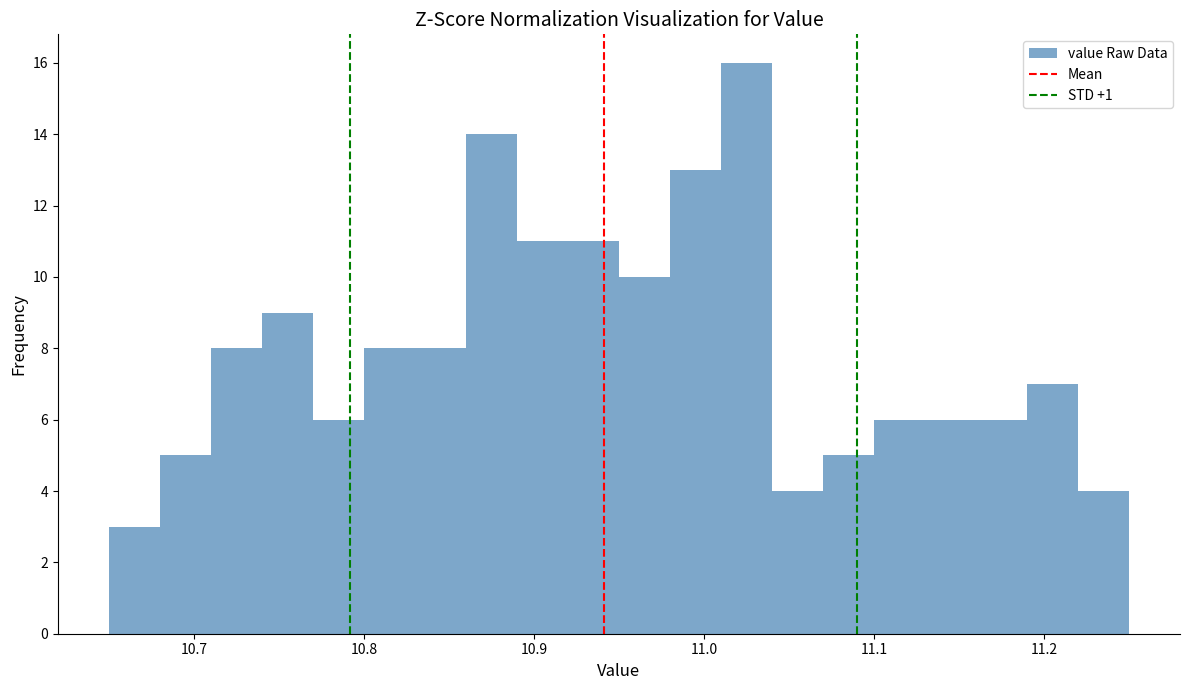

Around what value on the x-axis is the tallest bar? Give the approximate position of its centre, as read against the axis.

11.03